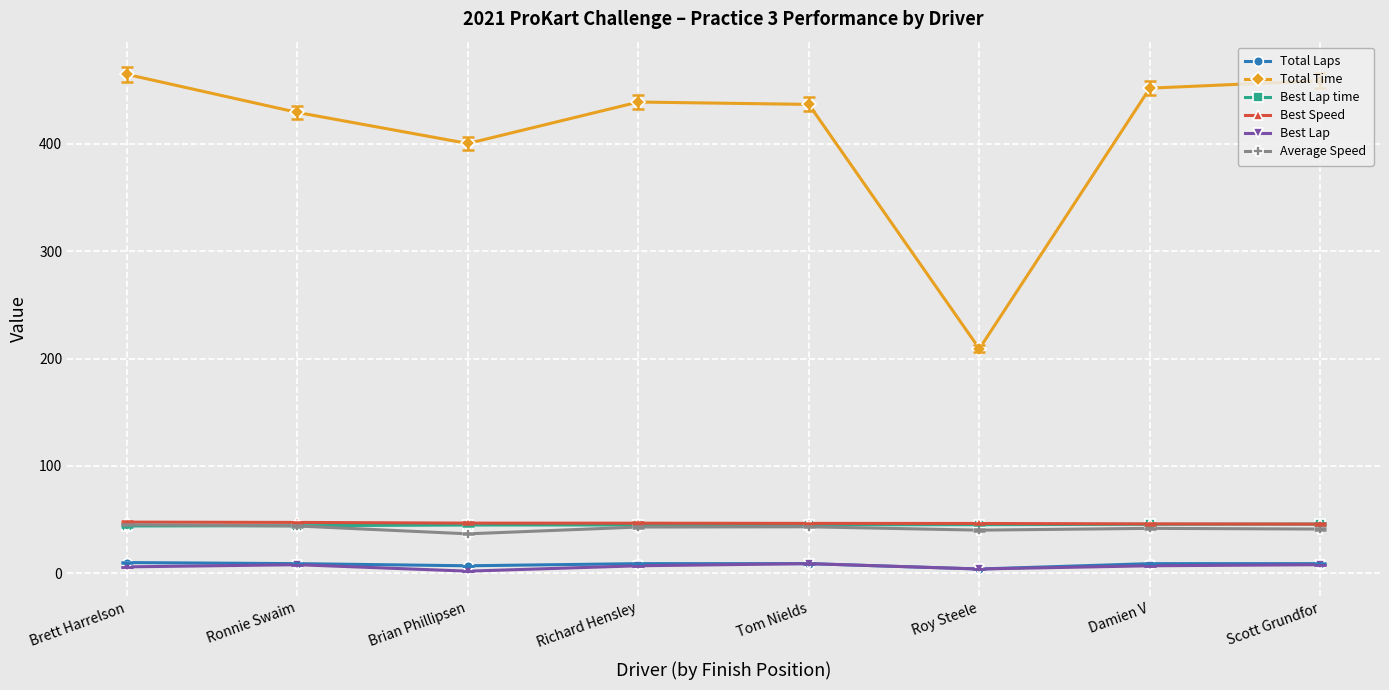

True or false: Total Time has more than 2 points higher than both neighbors.

False